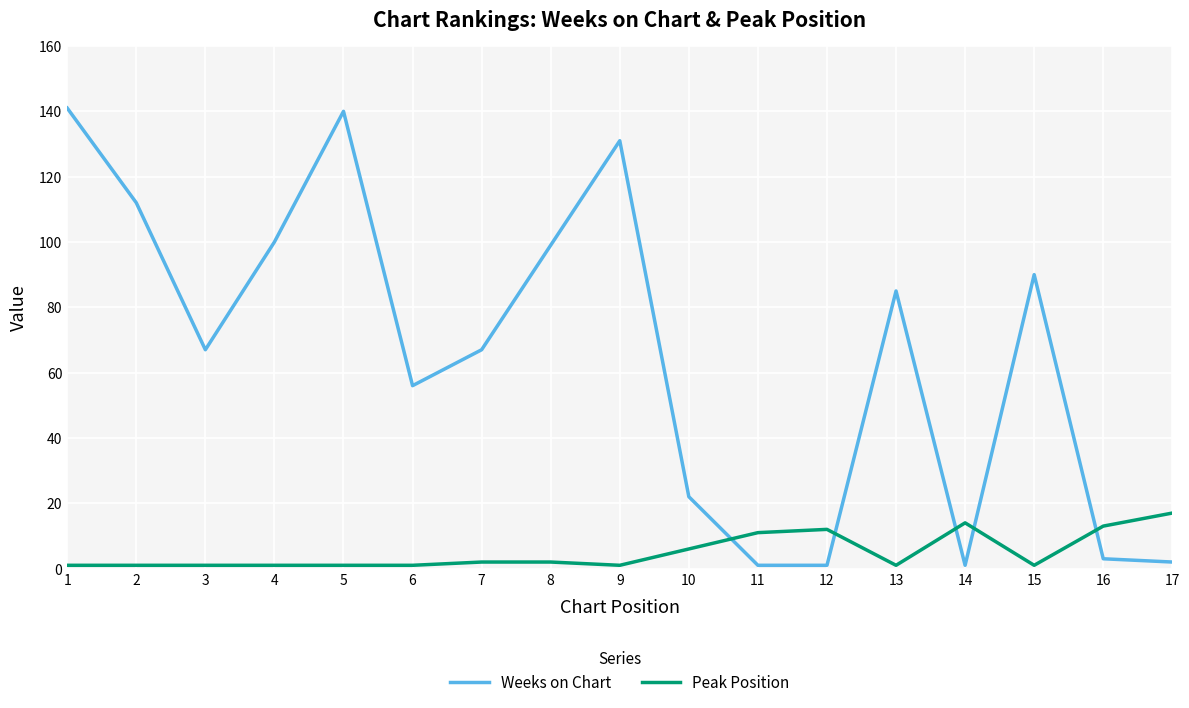

The Peak Position series shows 1 at 6. True or false?

True